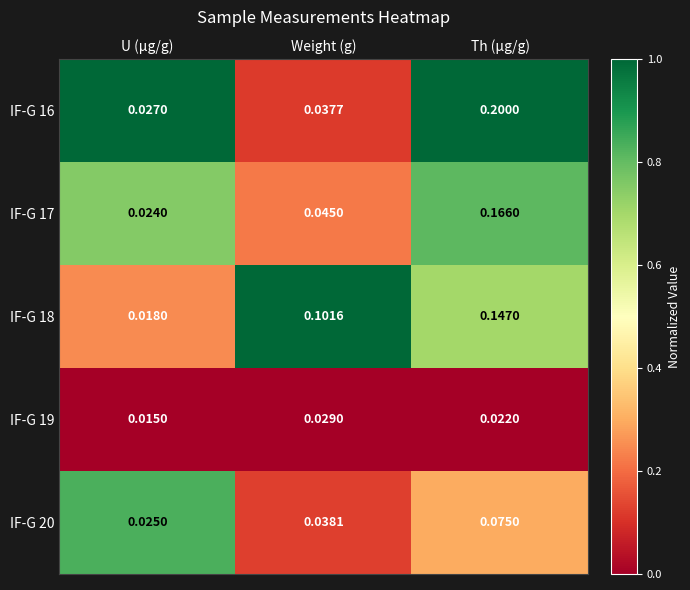

Which category has the lowest value in the IF-G 20 series?

U (µg/g)